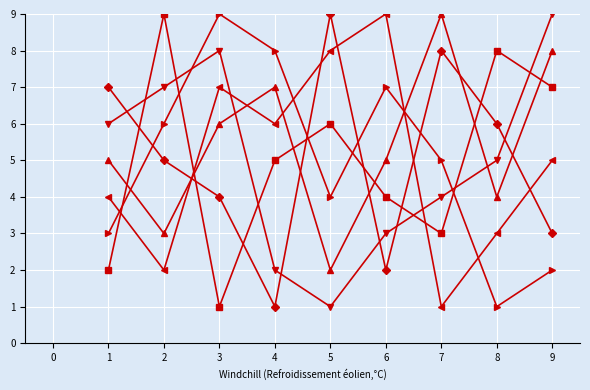

What is the greatest value displayed?

9